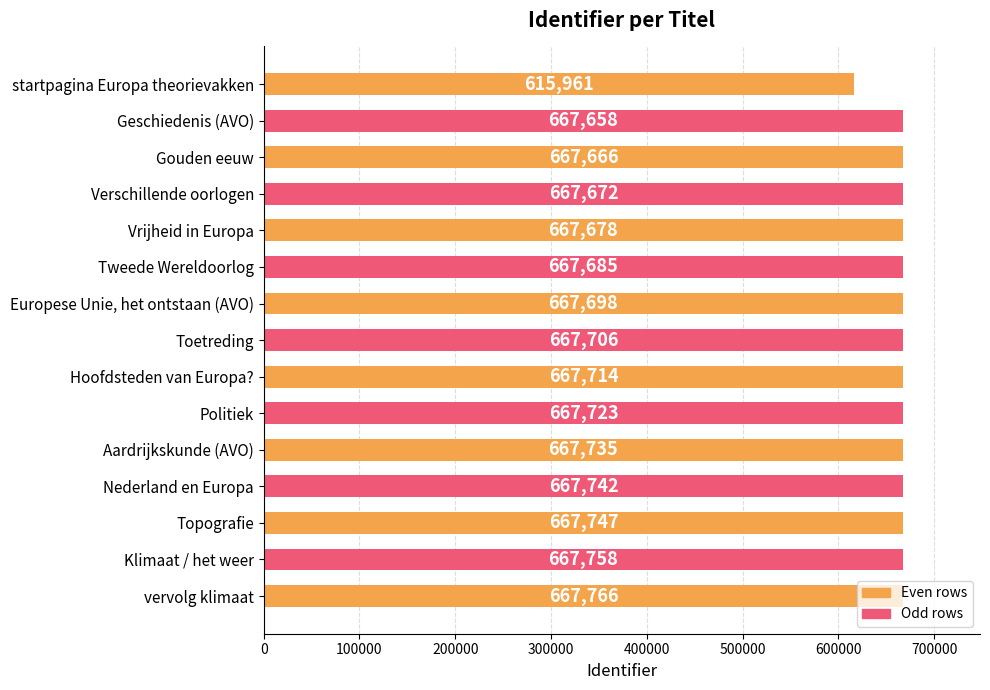

What is the change in value from Verschillende oorlogen to Politiek?

+51